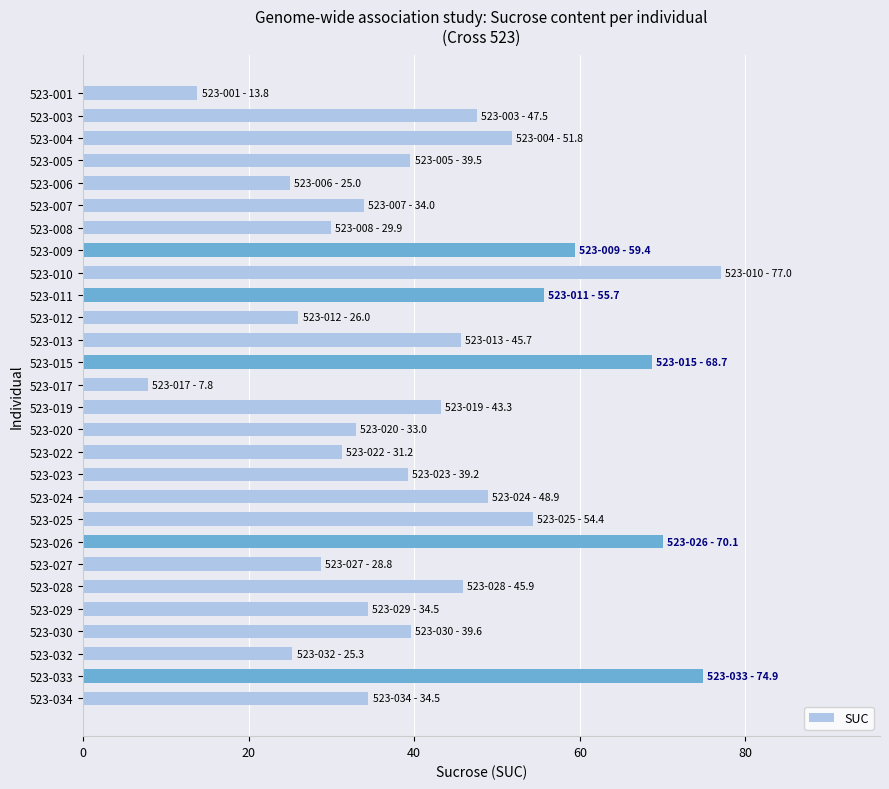

How many categories are shown in the chart?

28